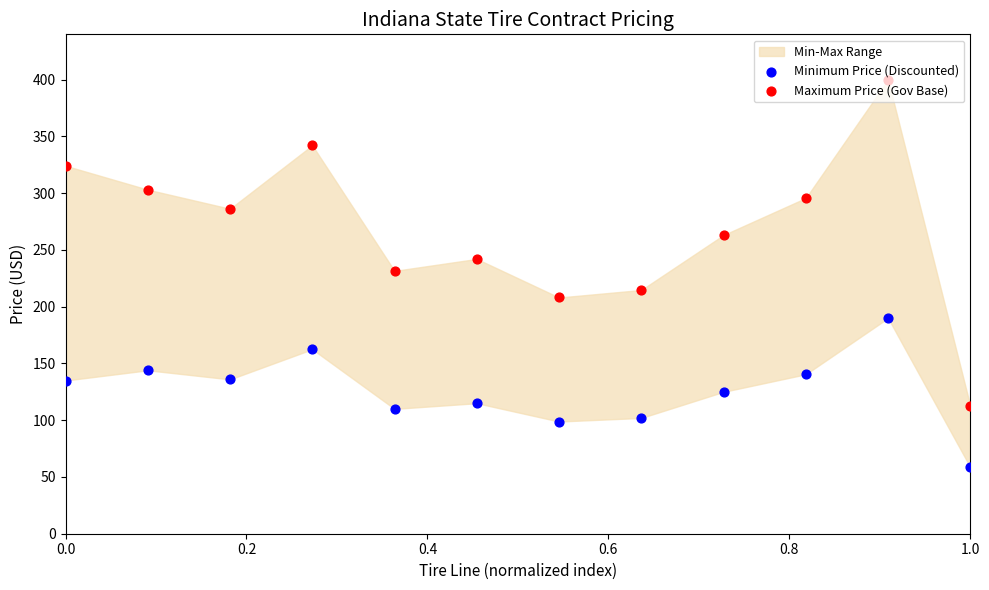

Which series reaches the minimum Y coordinate?

Minimum Price (Discounted)